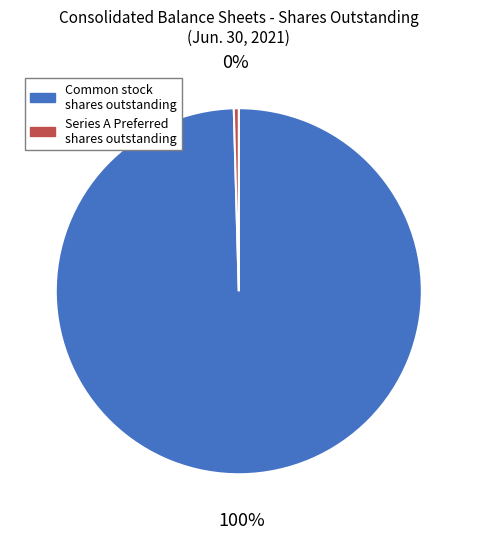

Is it true that Series A Preferred shares outstanding is 0% of the pie?

True